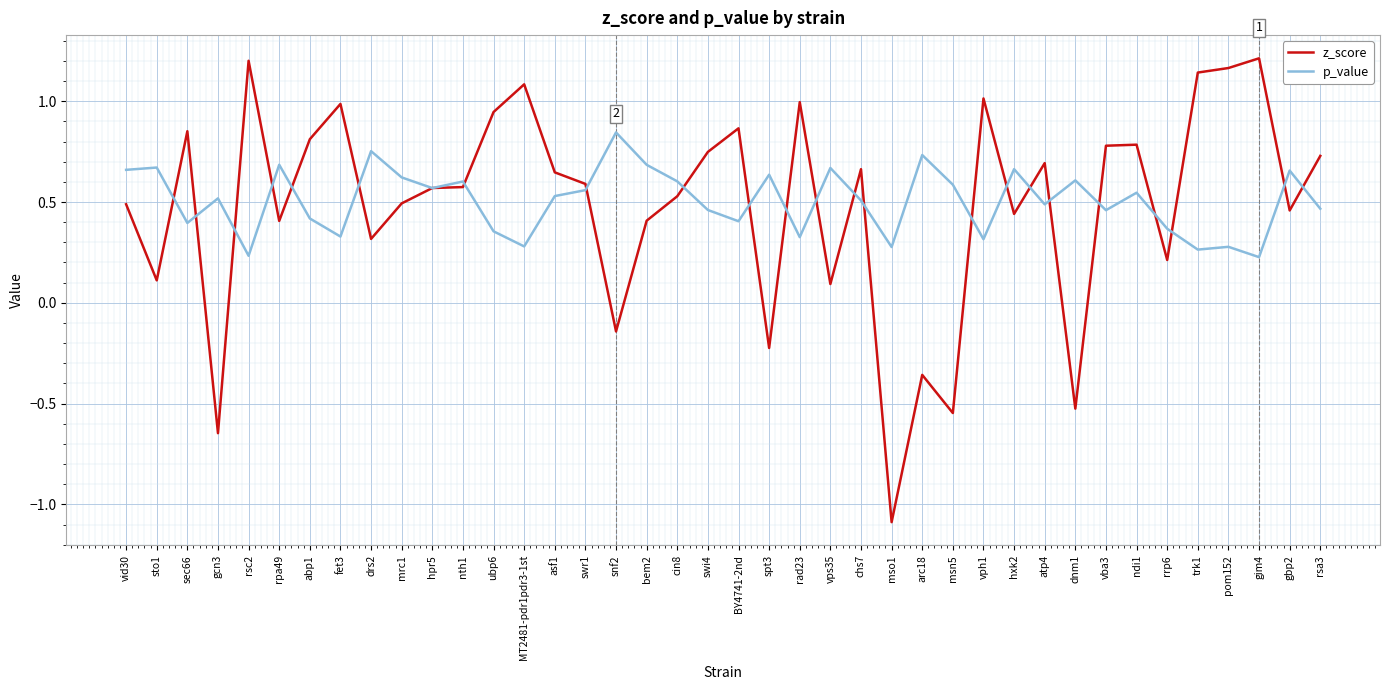

At trk1, list the series in order from smallest to largest.

p_value, z_score